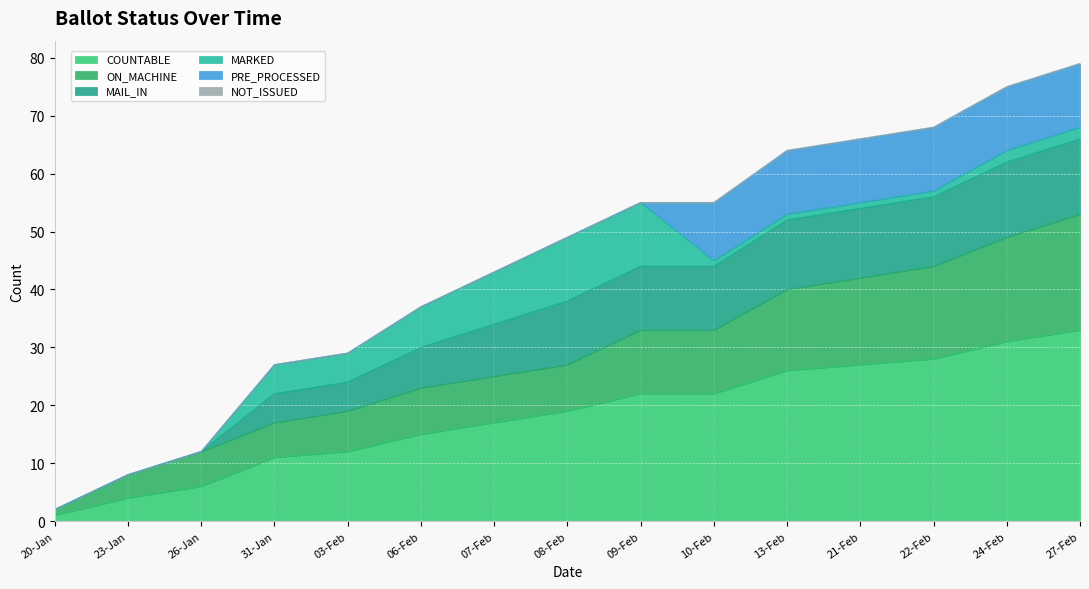

What is the sum of all COUNTABLE values?

274